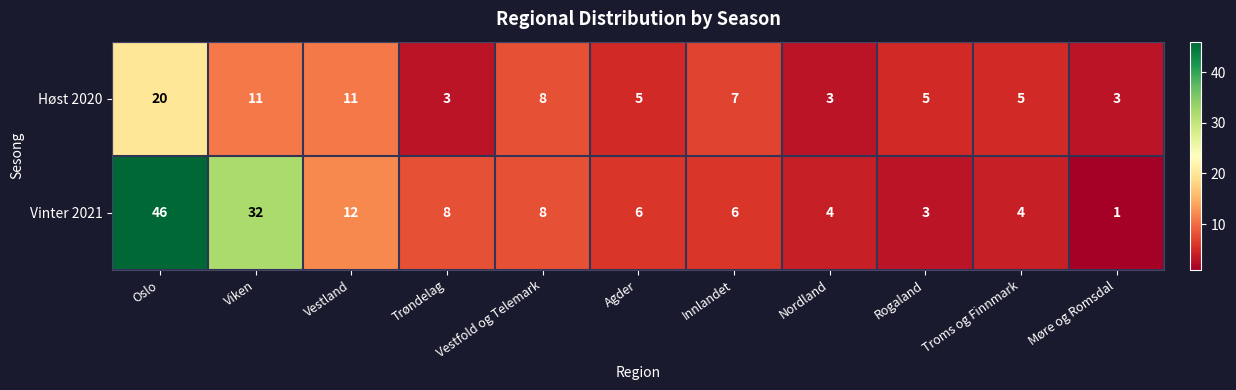

True or false: Vinter 2021 has a value of 8 at Vestland.

False